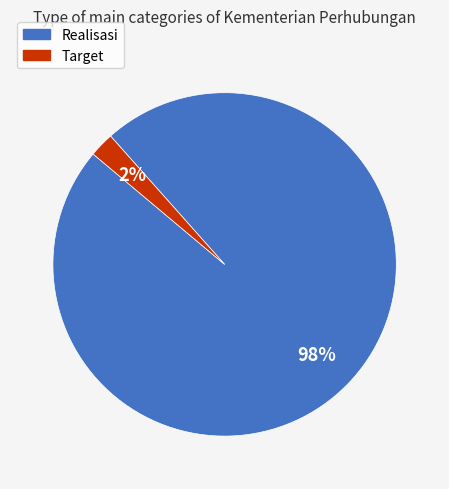

Do Target and Realisasi together represent more than half of the pie?

Yes